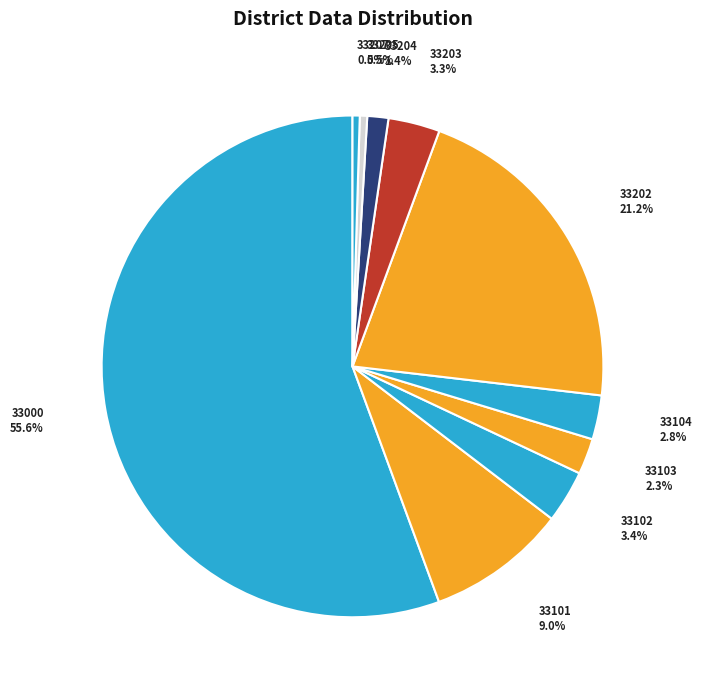

To the nearest percent, what is the difference between the 33205 and 33203 slice percentages?

3%